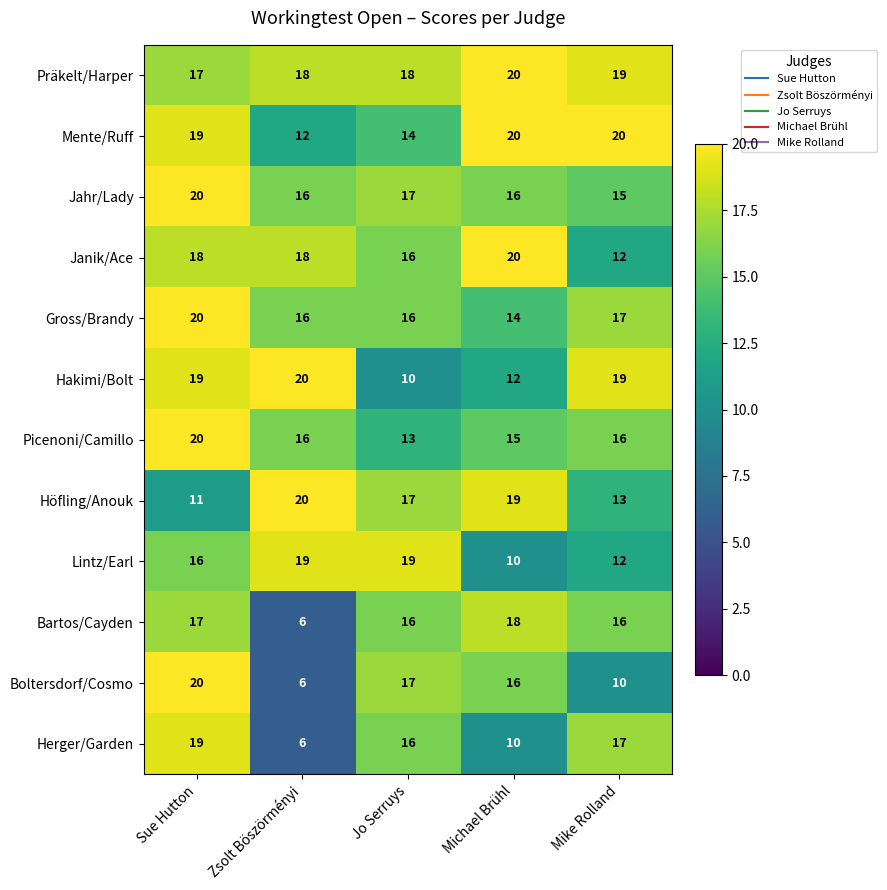

Which label corresponds to the smallest value in the chart?

Zsolt Böszörményi